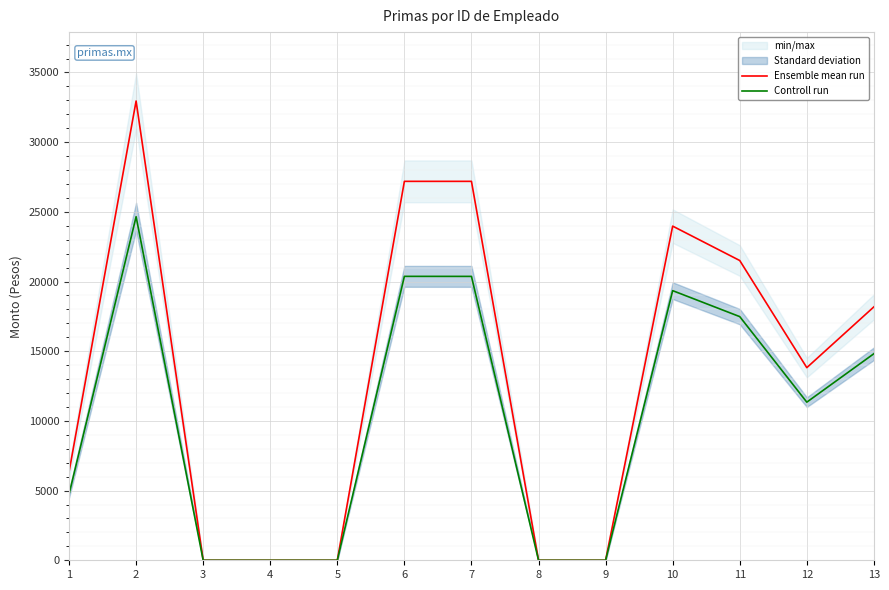

What are all the series names shown in the legend?

Ensemble mean run, Controll run